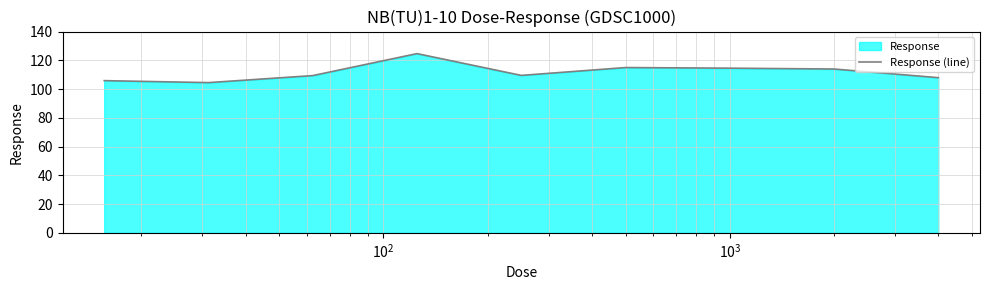

What is the minimum value shown in the chart?

104.5